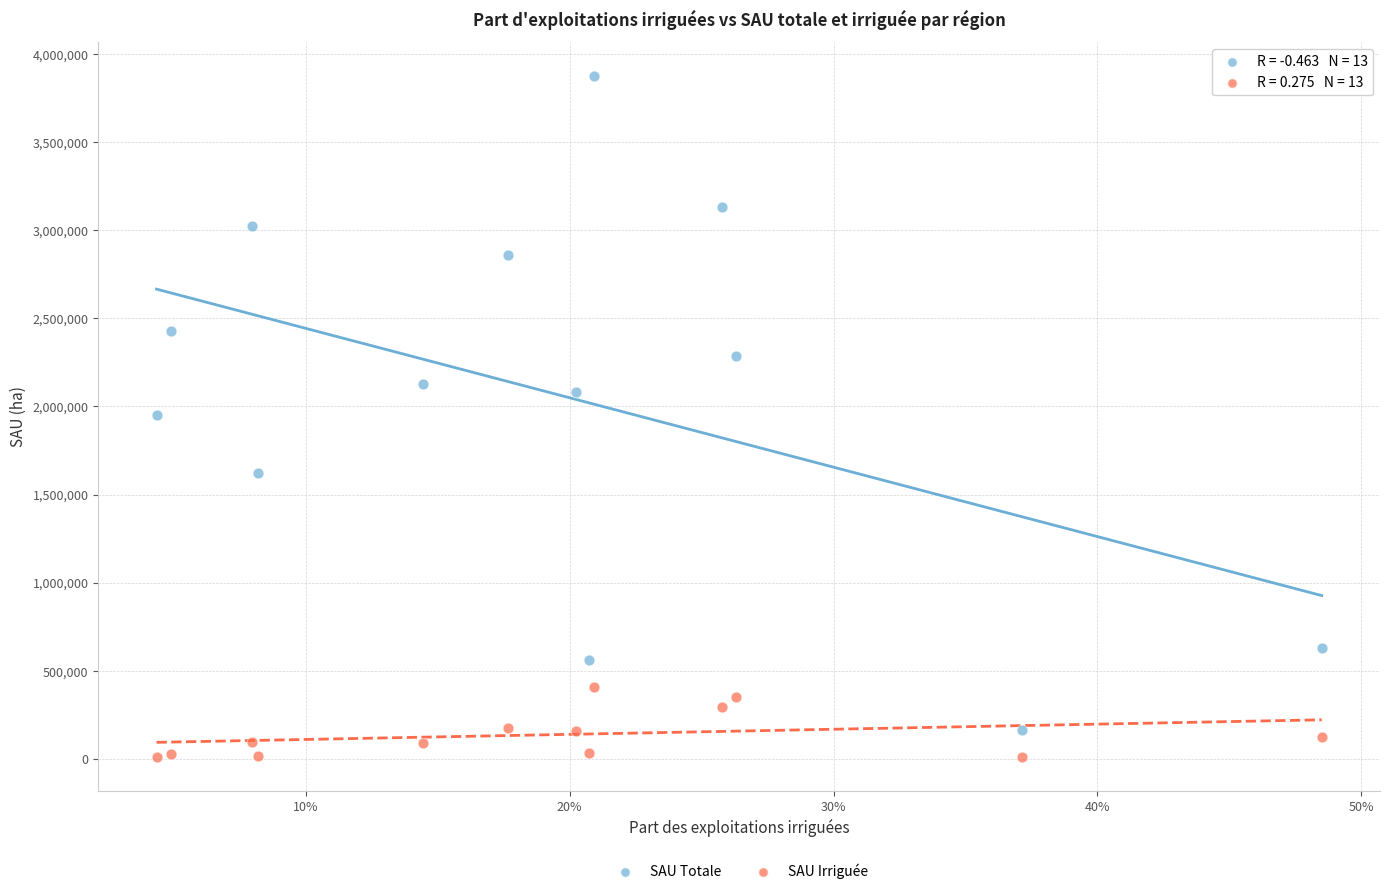

Across all data points, what is the range of Y values (max minus min)?

3858040.4